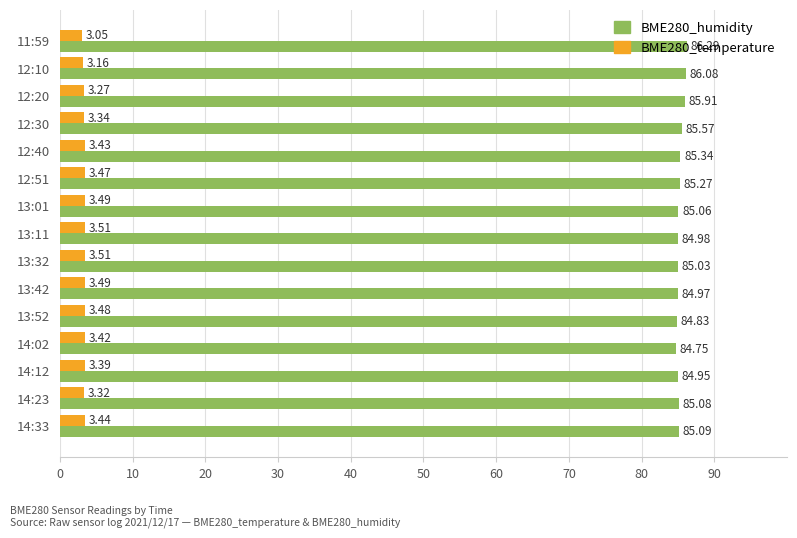

What is the average value of the BME280_humidity series?

85.3